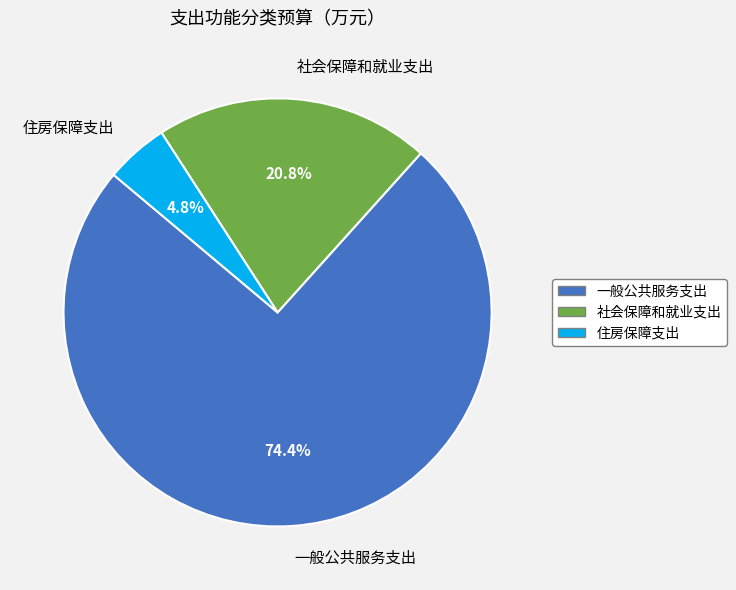

How many slices are in this pie chart?

3